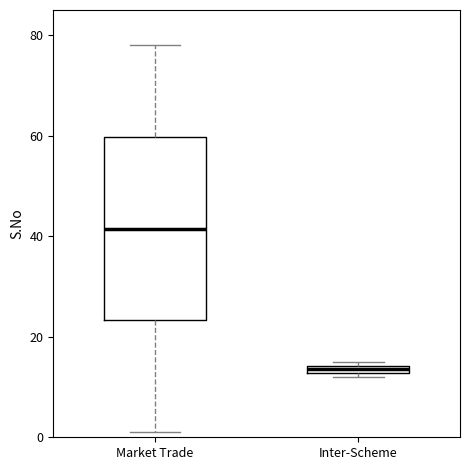

Which box has the highest median line?

Market Trade